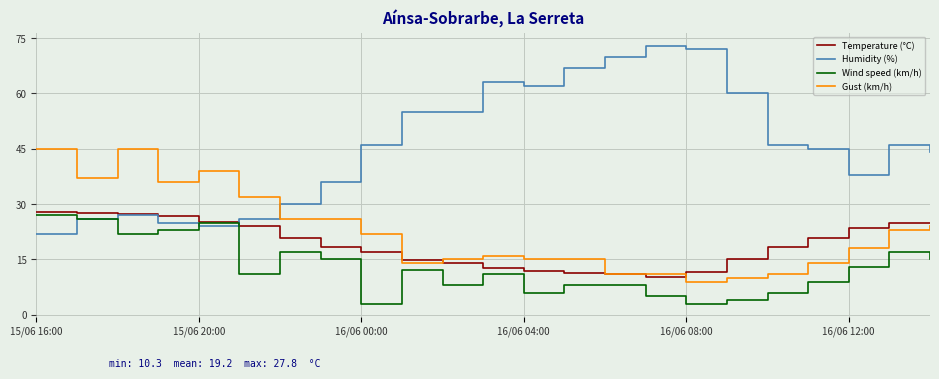

Rank the series by their maximum value, from highest to lowest.

Humidity (%), Gust (km/h), Temperature (°C), Wind speed (km/h)